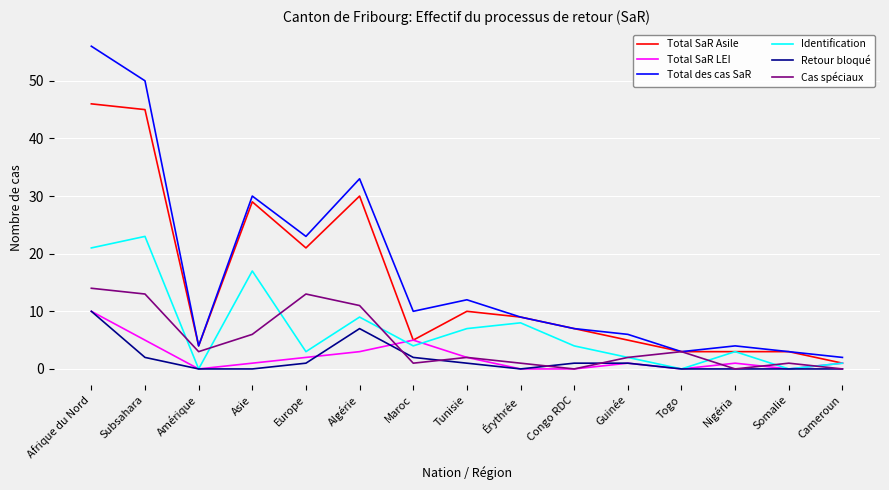

What position from the left is Subsahara?

2